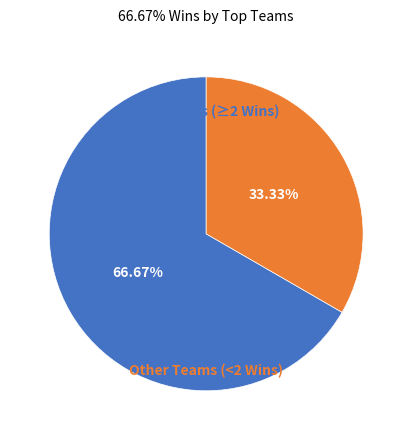

How many slices are in this pie chart?

2